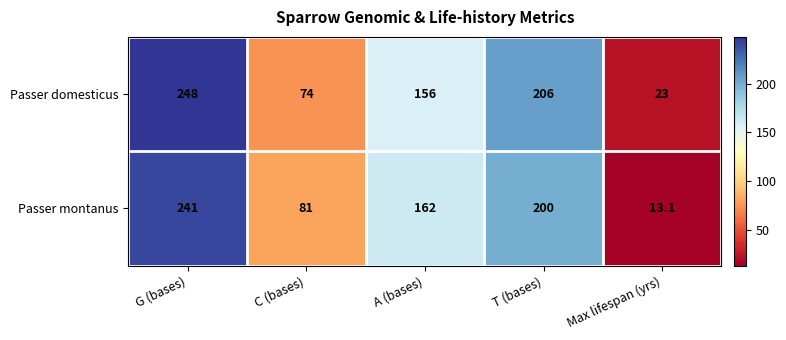

Reading left to right, list all the values displayed in this chart.

Passer domesticus: 248.0	74.0	156.0	206.0	23.0
Passer montanus: 241.0	81.0	162.0	200.0	13.1